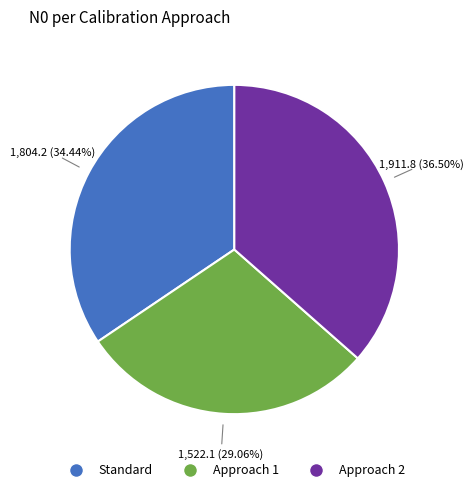

Does any single category account for the majority?

No